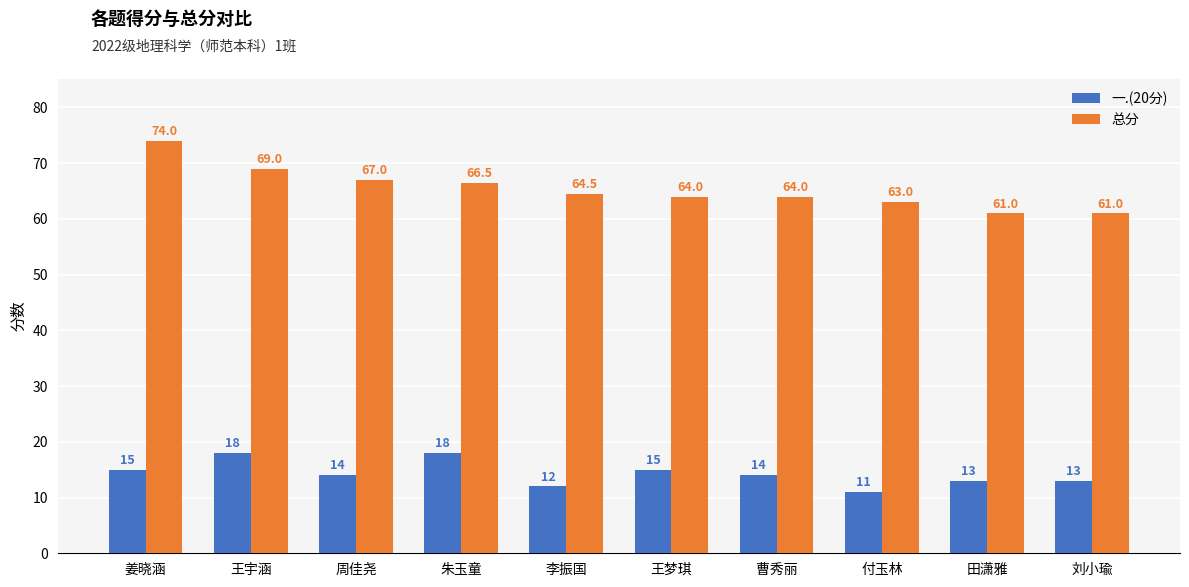

How many bars are there in total?

20